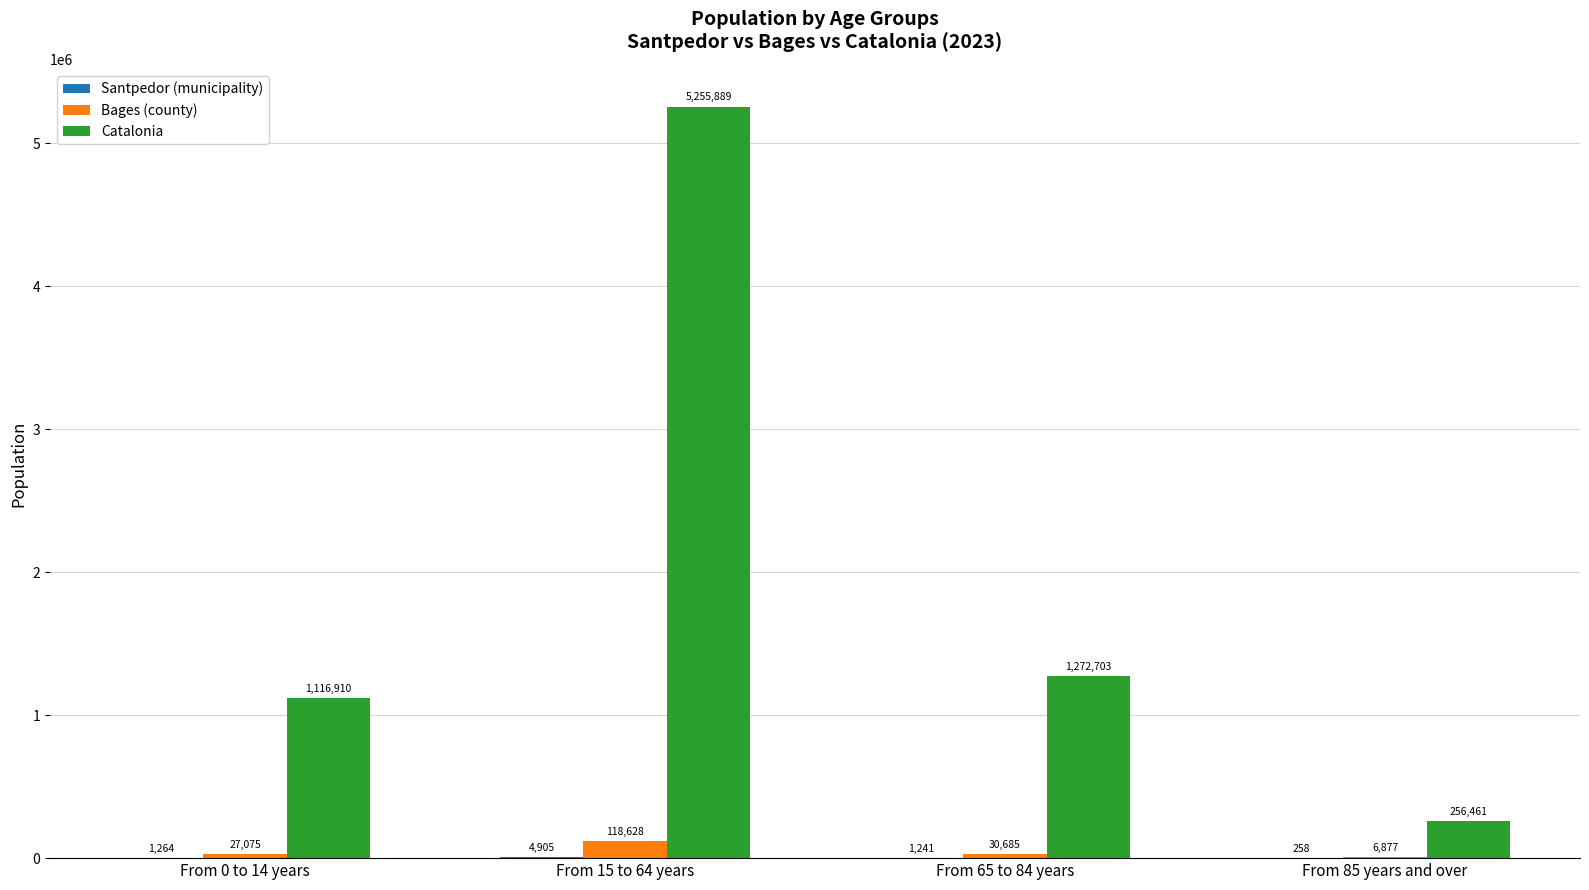

Count the number of data series in this chart.

3